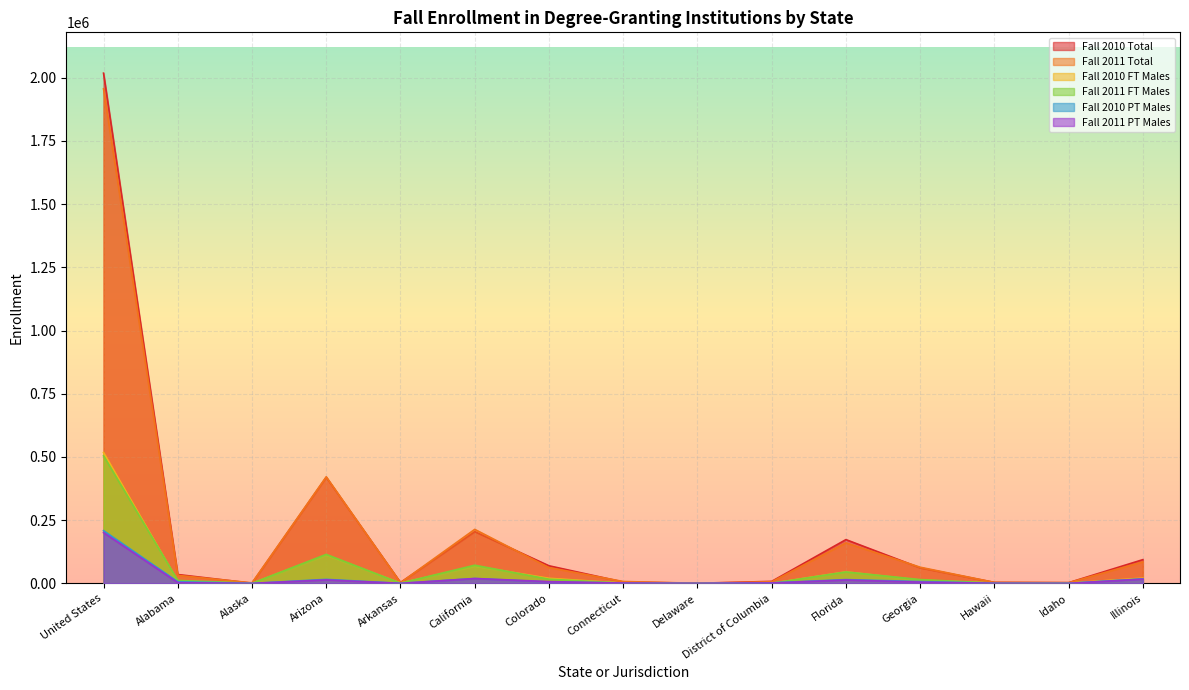

How many lines are shown in the chart?

6